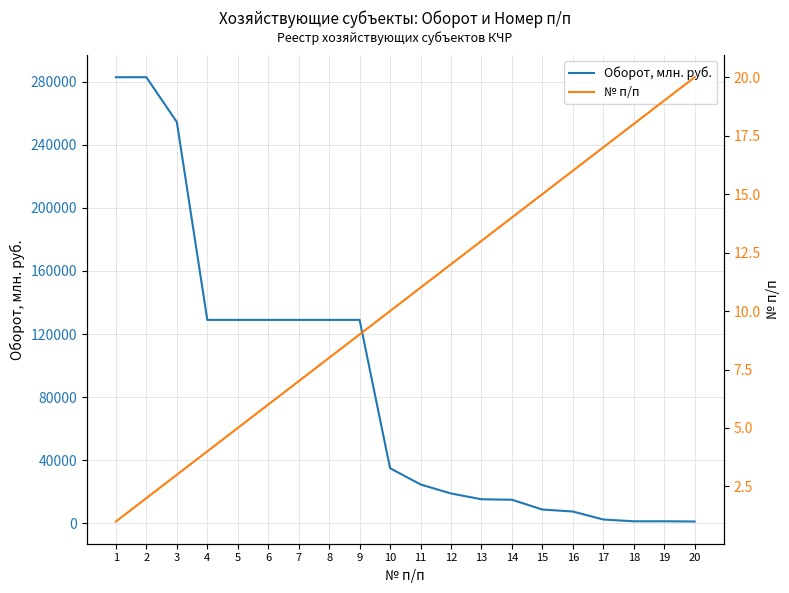

What is the sum of the № п/п values at 12 and 17?

29